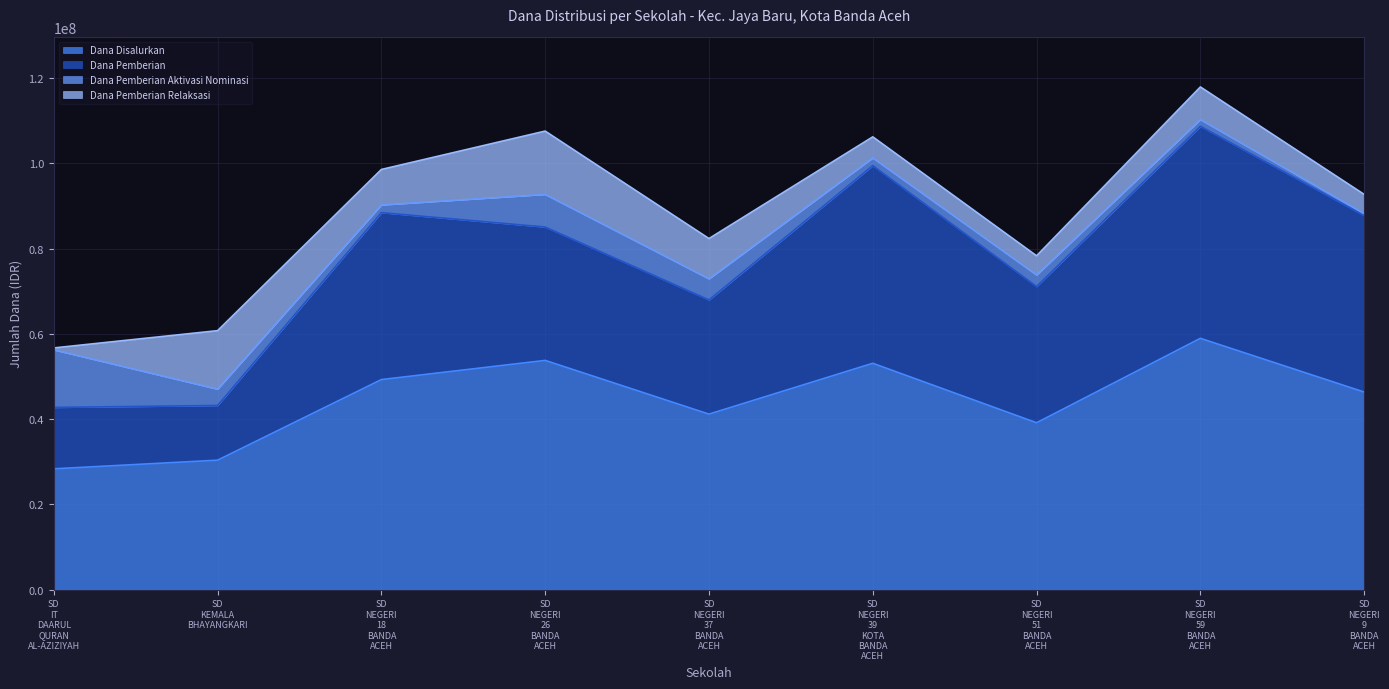

What is the highest value of the Dana Disalurkan series?

58950000